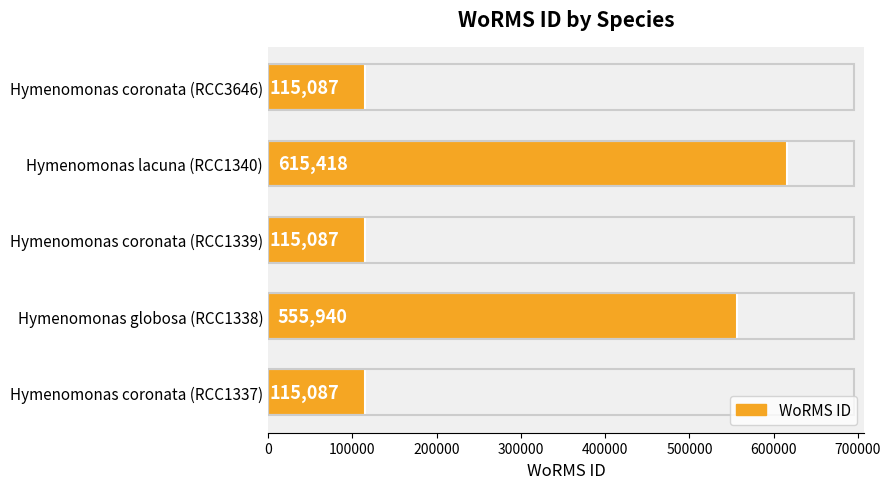

Count the values in the range 115087 to 555940.

4